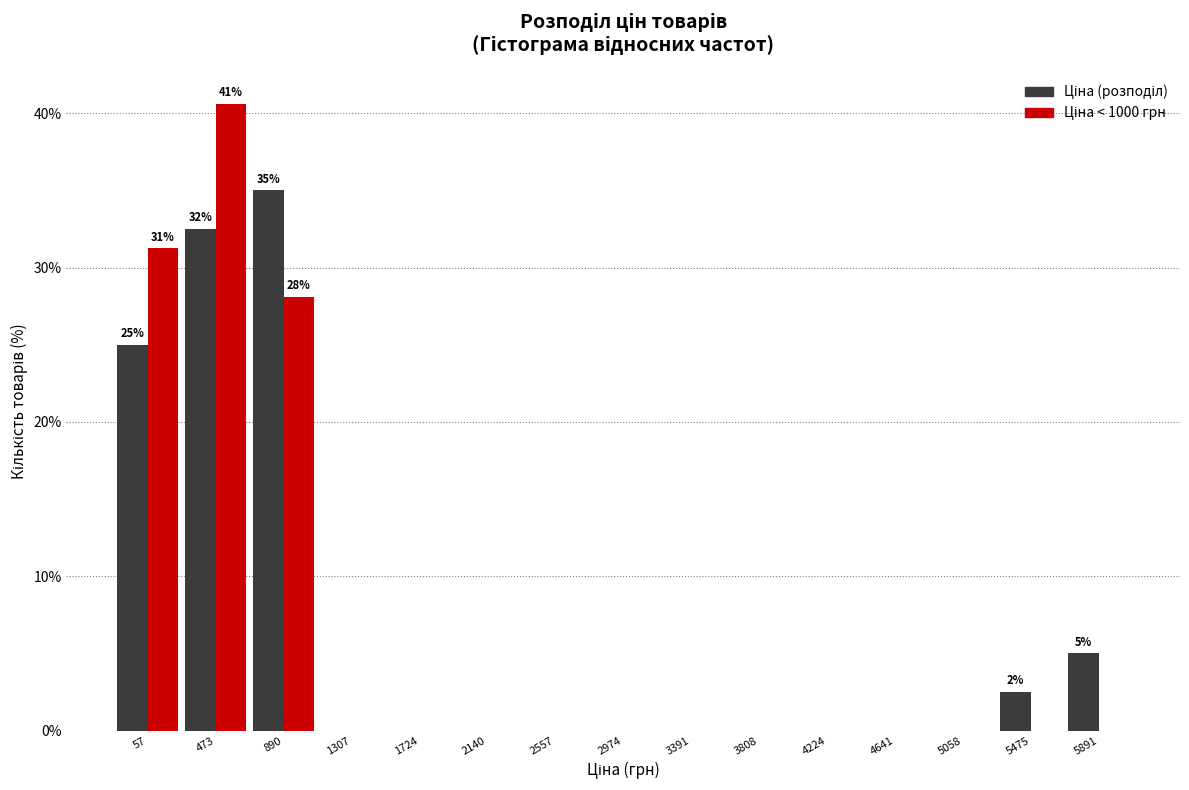

At which category is the sum across all series the highest?

473